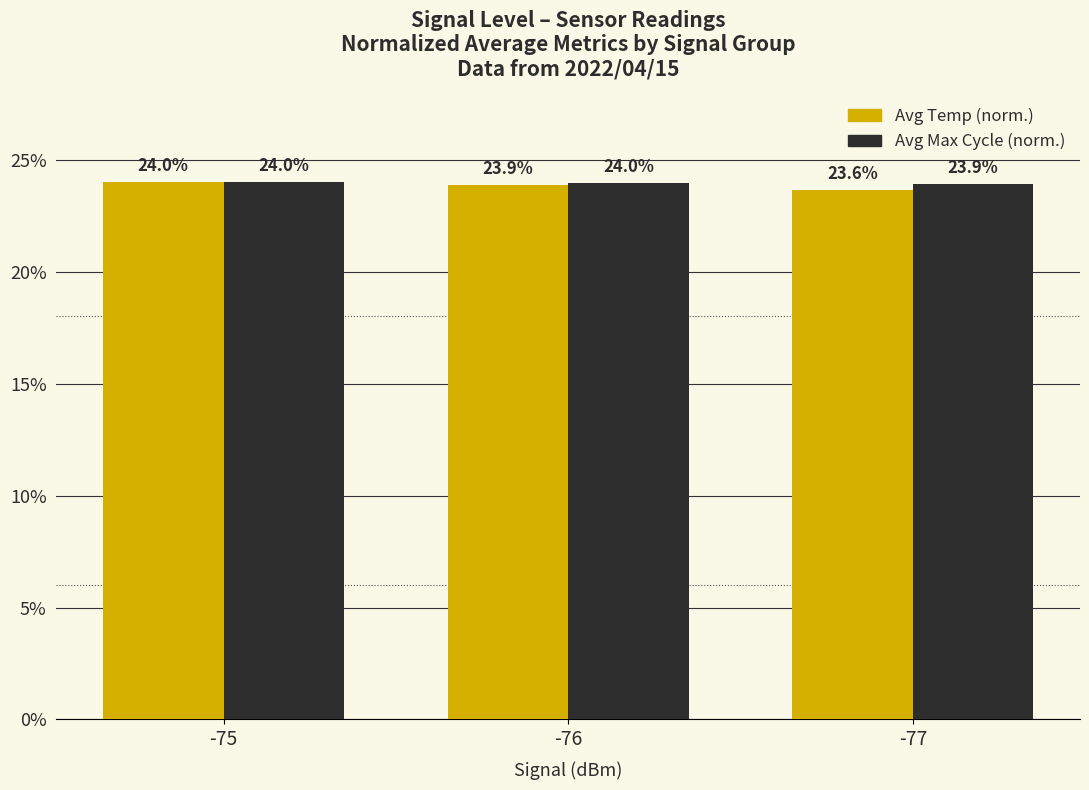

Does the chart contain any negative values?

No